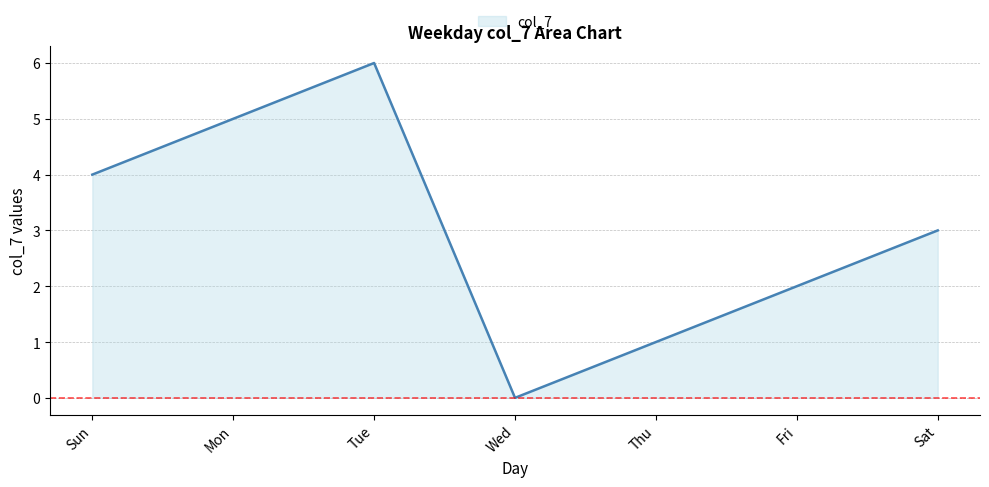

Is it true that the value at Thu is 1?

True